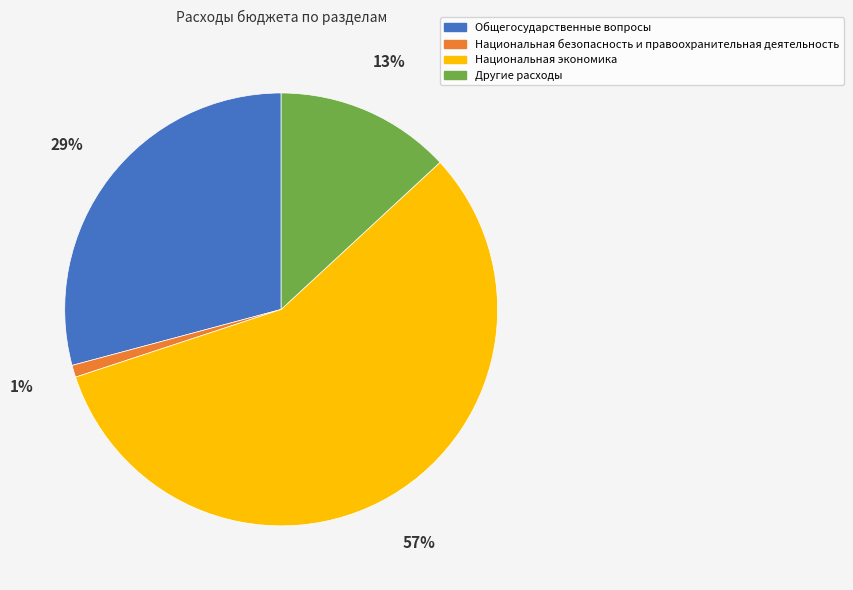

Combined, do Национальная экономика and Другие расходы account for over 50%?

Yes